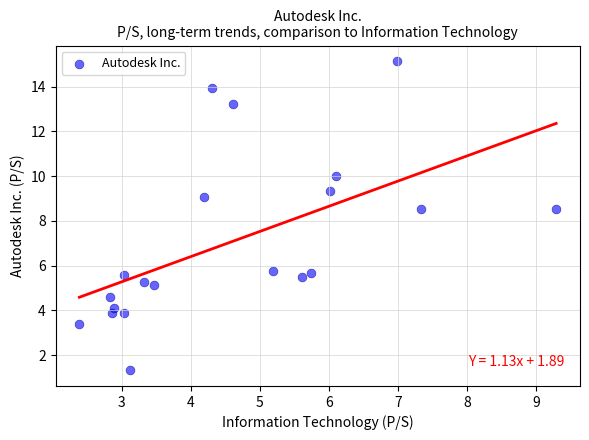

What is the range of X values (max minus min)?

6.9